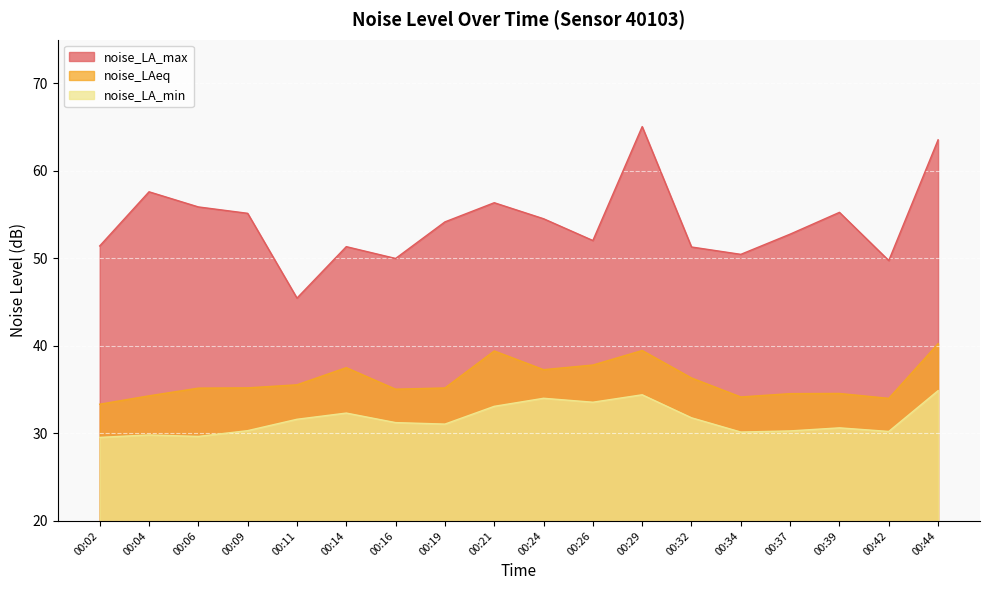

Reading left to right, transcribe all the data shown in this chart.

noise_LA_max: 00:02=51.4	00:04=57.6	00:06=55.9	00:09=55.2	00:11=45.5	00:14=51.4	00:16=50.0	00:19=54.2	00:21=56.4	00:24=54.5	00:26=52.0	00:29=65.1	00:32=51.3	00:34=50.5	00:37=52.8	00:39=55.3	00:42=49.8	00:44=63.6
noise_LAeq: 00:02=33.3	00:04=34.3	00:06=35.2	00:09=35.2	00:11=35.6	00:14=37.5	00:16=35.1	00:19=35.2	00:21=39.4	00:24=37.3	00:26=37.8	00:29=39.5	00:32=36.3	00:34=34.2	00:37=34.5	00:39=34.6	00:42=34.0	00:44=40.3
noise_LA_min: 00:02=29.6	00:04=29.8	00:06=29.7	00:09=30.3	00:11=31.6	00:14=32.3	00:16=31.2	00:19=31.1	00:21=33.1	00:24=34.0	00:26=33.6	00:29=34.4	00:32=31.8	00:34=30.2	00:37=30.3	00:39=30.6	00:42=30.2	00:44=34.9